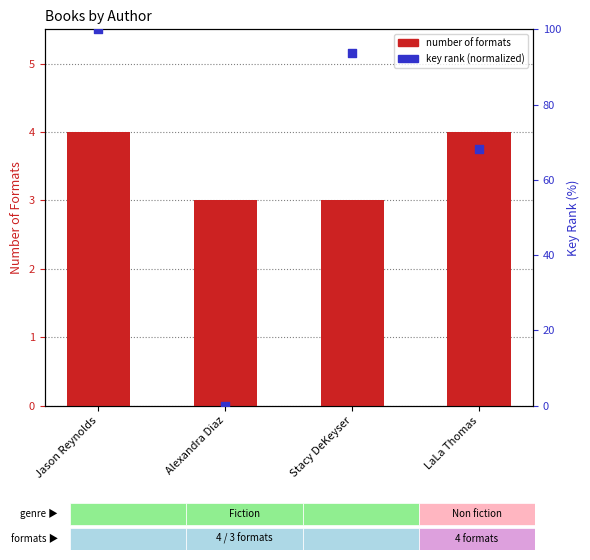

What are all the series names shown in the legend?

number of formats, key rank (normalized)